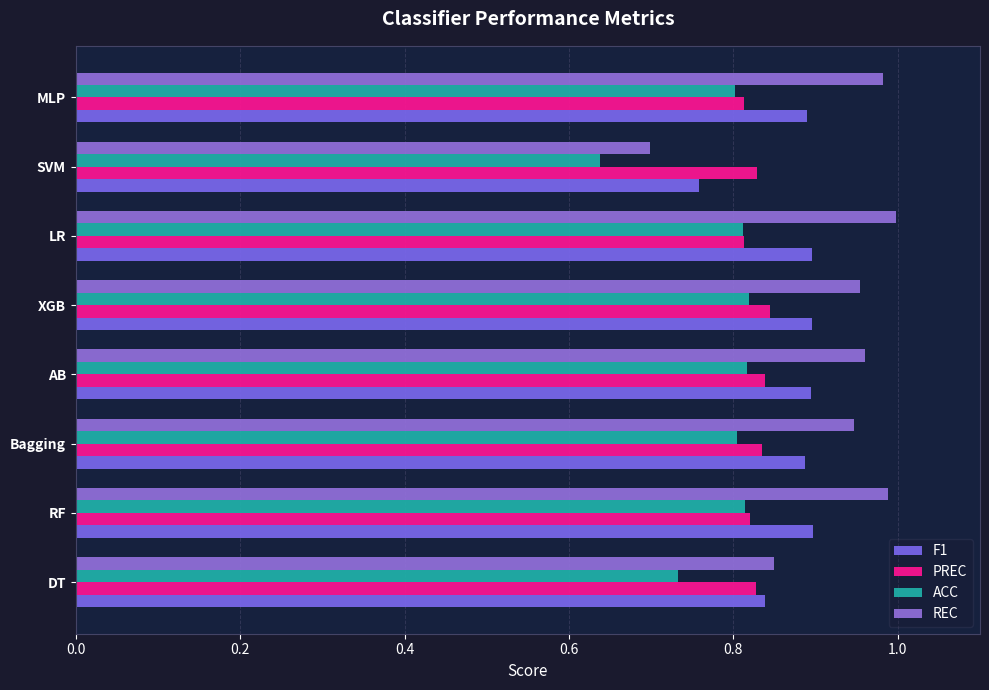

How many distinct data groups are displayed?

4